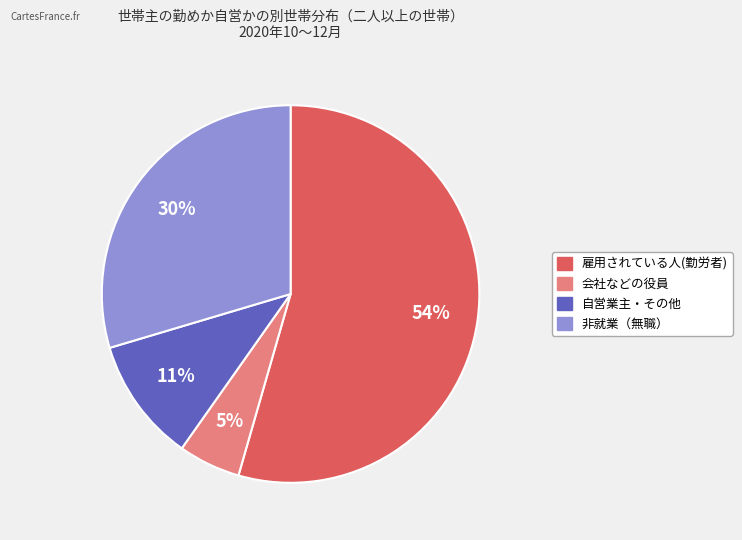

Which category has the smallest portion of the pie?

会社などの役員